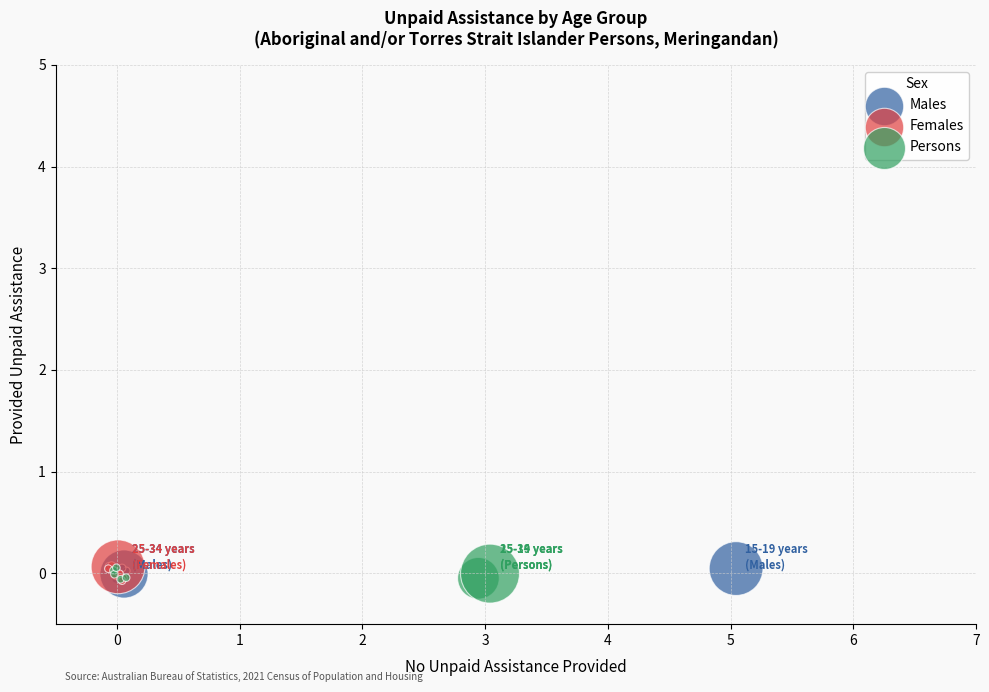

What are all the series names shown in the legend?

Males, Females, Persons